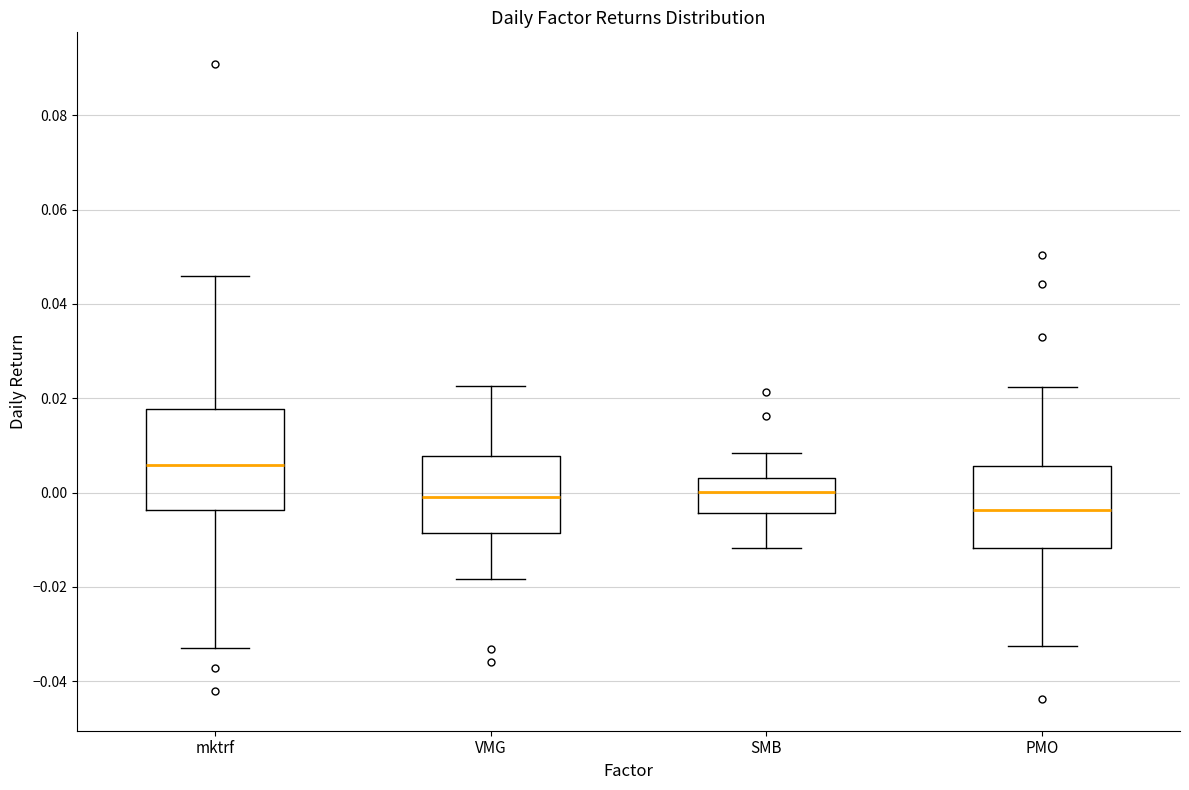

Reading left to right, transcribe this box plot: for each box, give where its median line is, the range the box spans, and where its two whiskers end, as read against the y-axis. The values are not printed on the chart, so give them approximately, as read against the axis.

mktrf: median 0.006, box -0.004 to 0.018, whiskers -0.032 to 0.046
VMG: median 0.000, box -0.008 to 0.008, whiskers -0.018 to 0.022
SMB: median 0.000, box -0.004 to 0.004, whiskers -0.012 to 0.008
PMO: median -0.004, box -0.012 to 0.006, whiskers -0.032 to 0.022